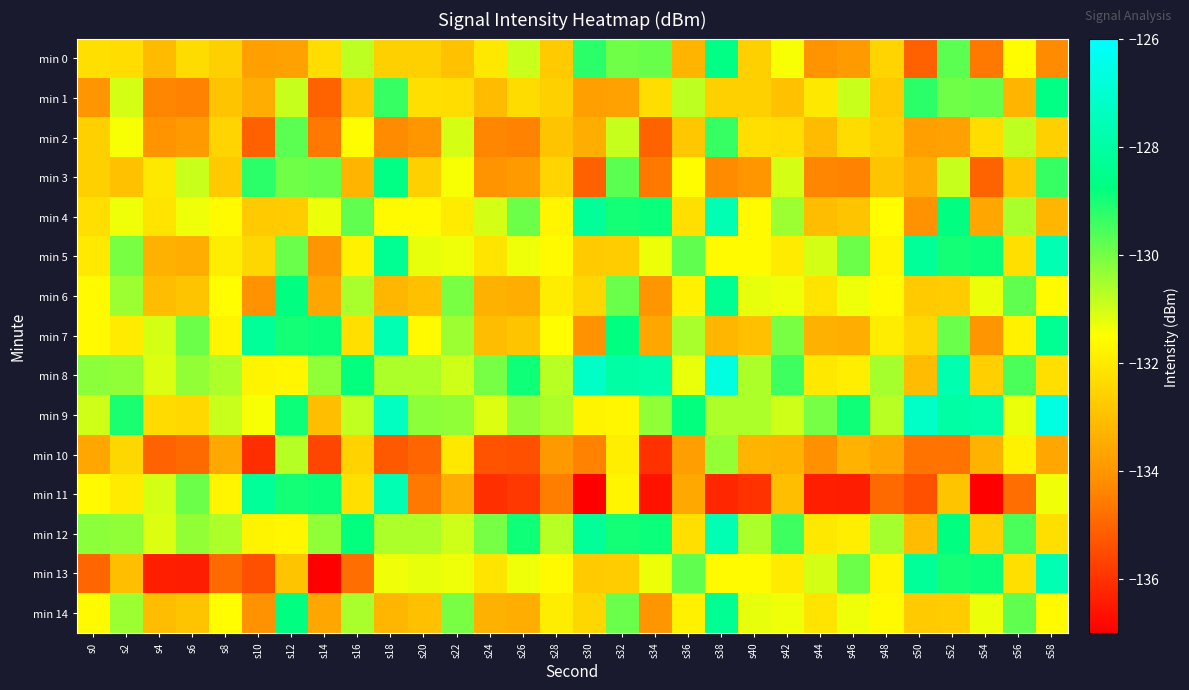

How many categories are shown in the chart?

30